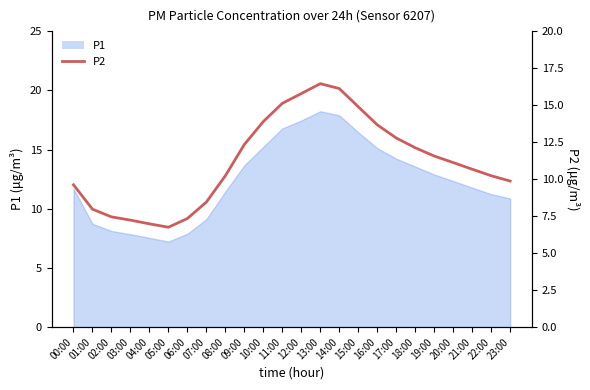

How many values exceed 11?

12